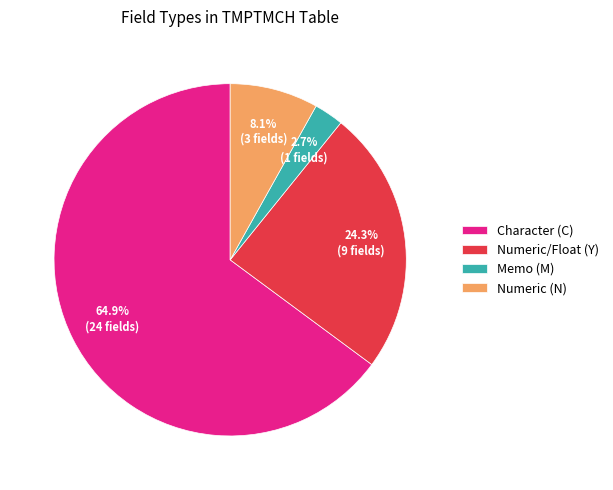

What is the largest slice in the pie chart?

Character (C)